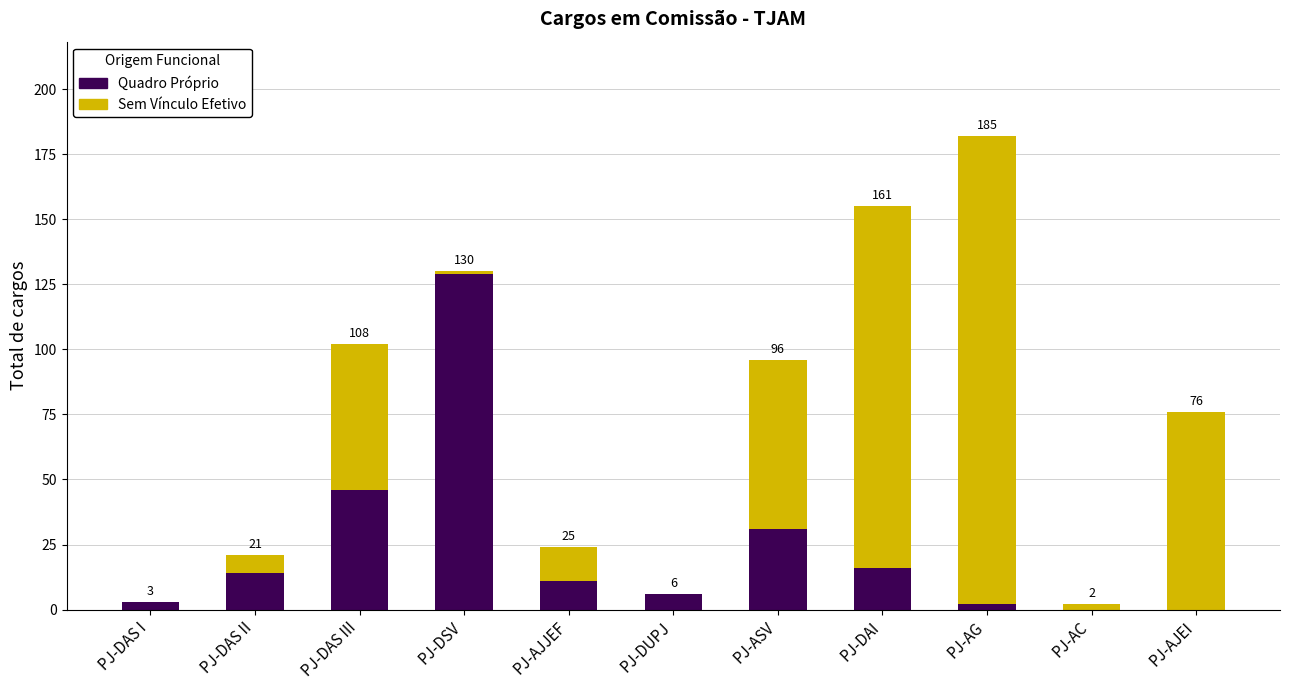

True or false: Quadro Próprio has a value of 0 at PJ-AJEI.

True